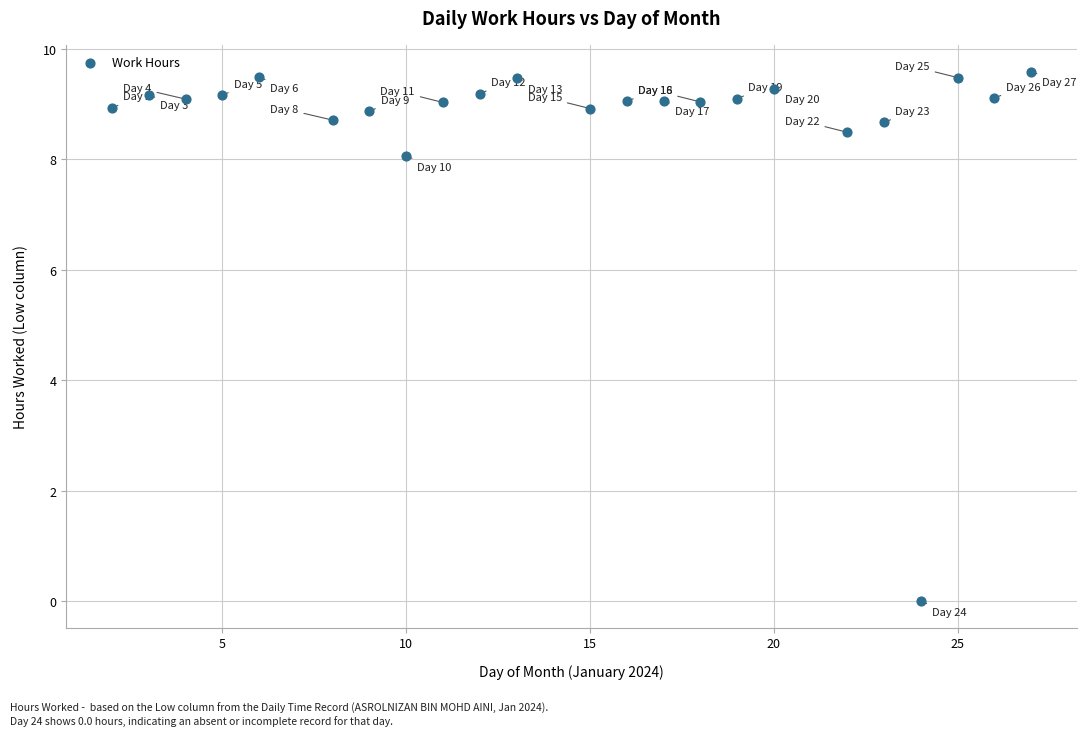

What is the range of Y values (max minus min)?

9.6